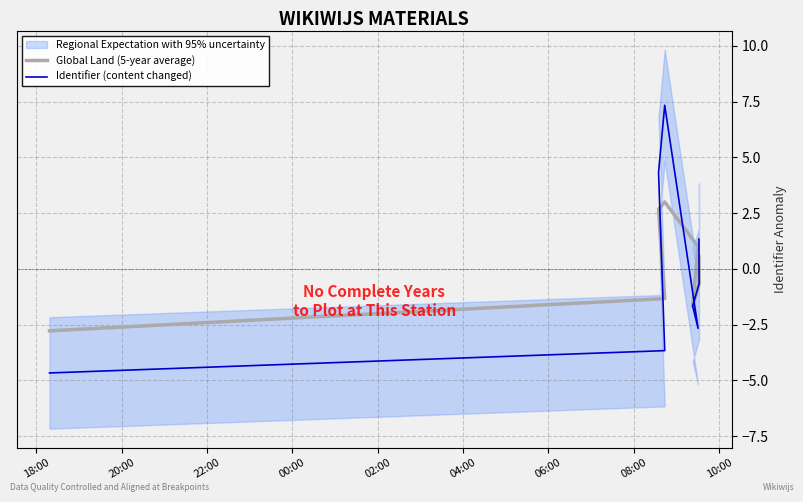

Rank the series by their maximum value, from lowest to highest.

Global Land (5-year average), Identifier (content changed)